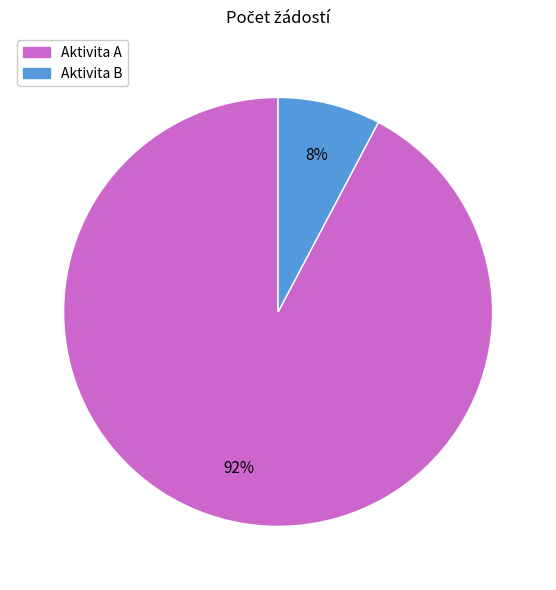

Is there any slice that represents more than half of the pie?

Yes